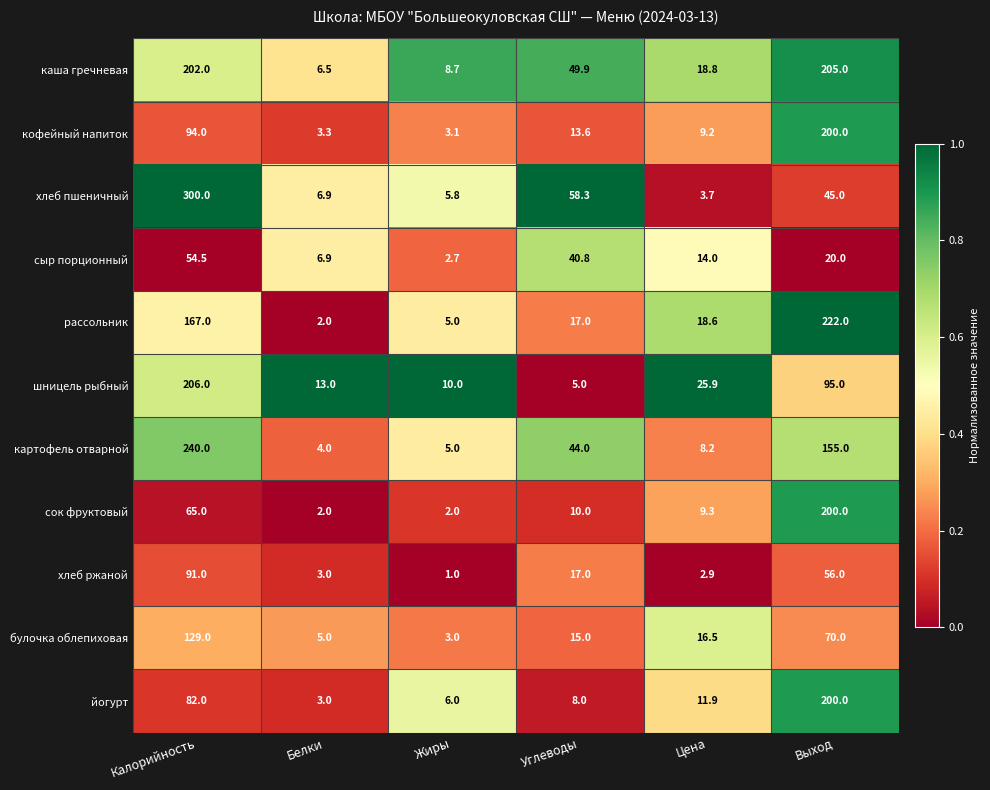

At Цена, list the series in order from smallest to largest.

хлеб ржаной, хлеб пшеничный, картофель отварной, кофейный напиток, сок фруктовый, йогурт, сыр порционный, булочка облепиховая, рассольник, каша гречневая, шницель рыбный